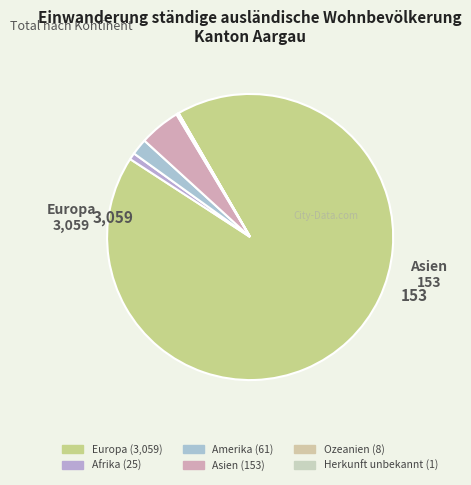

Which slice is the largest?

Europa